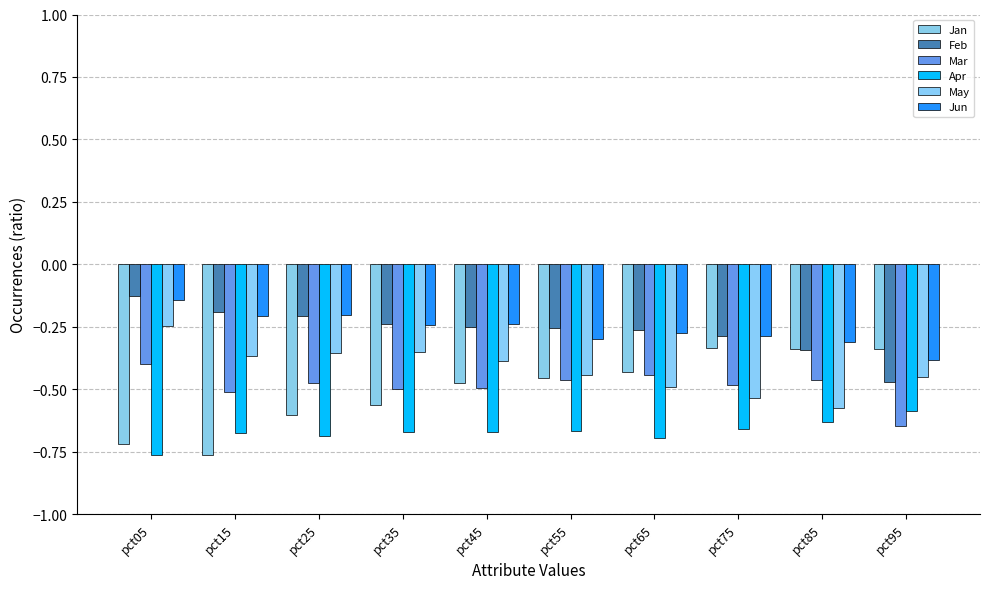

What is the difference between the highest and lowest values at pct35?

0.4